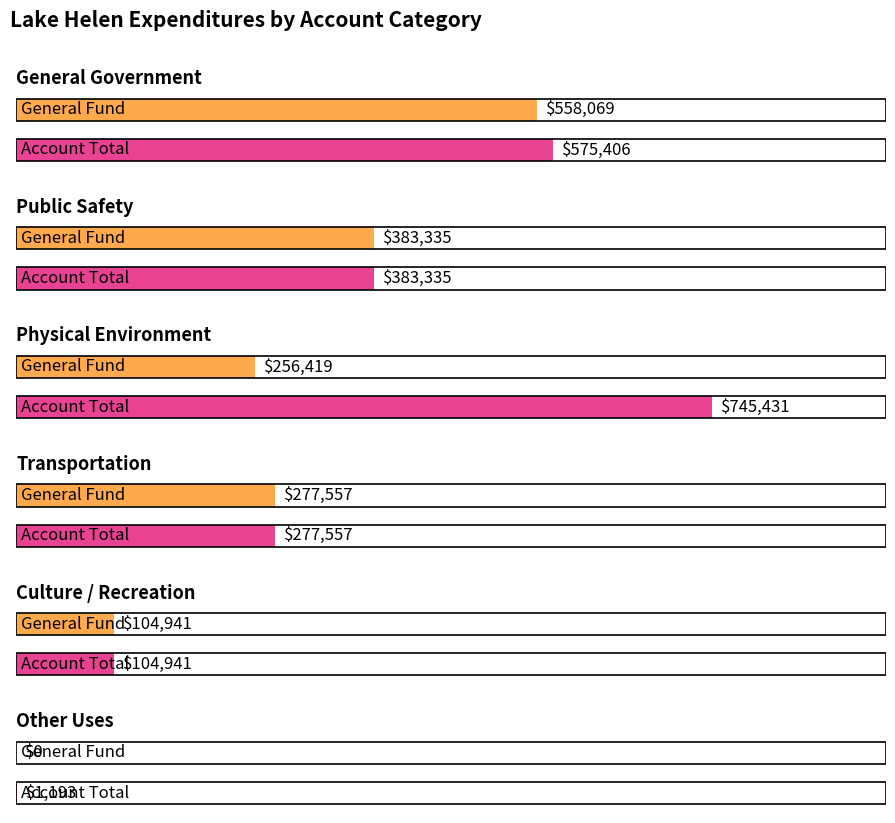

Rank the categories by Account Total value from lowest to highest.

Other Uses, Culture / Recreation, Transportation, Public Safety, General Government, Physical Environment